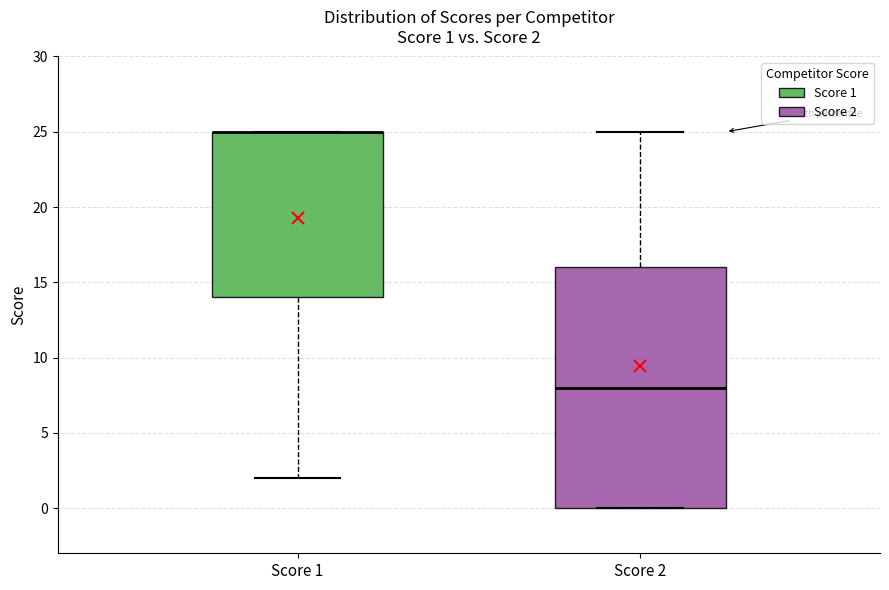

Comparing the boxes themselves (not the whiskers), which one is the tallest?

Score 2